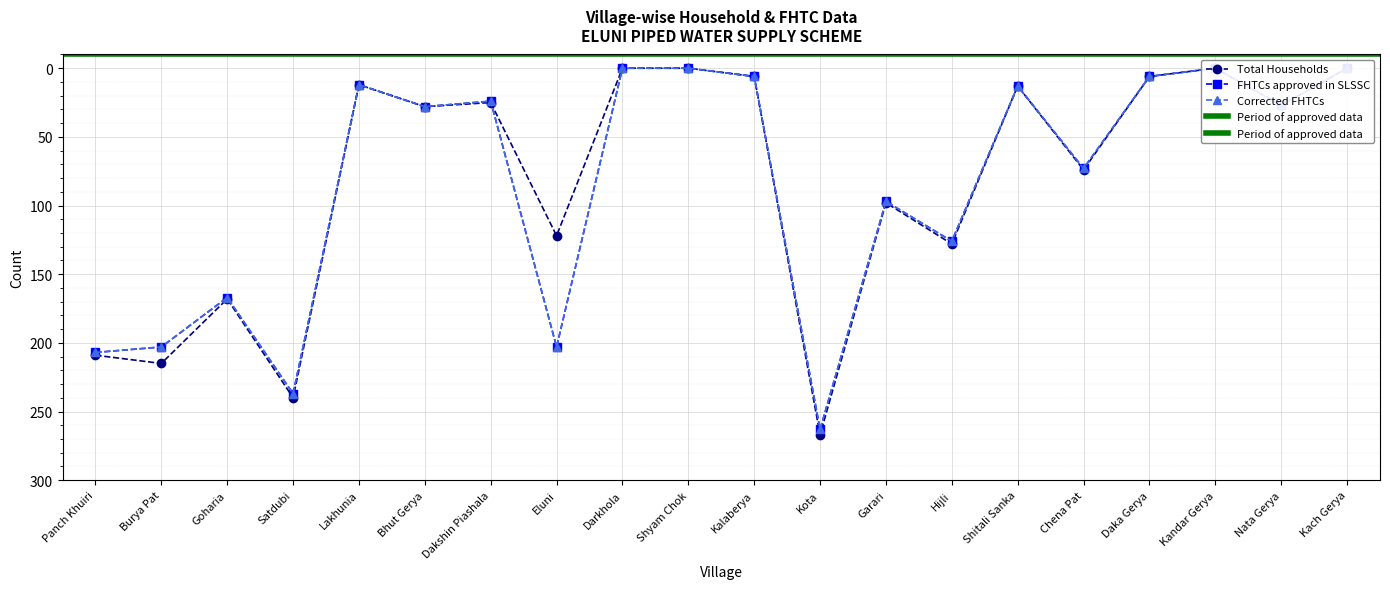

What is the approximate value of Corrected FHTCs at Eluni, to the nearest 5?

205